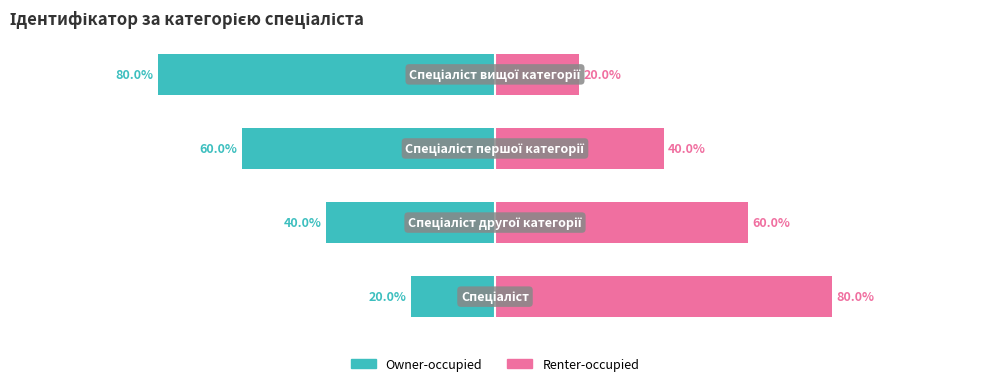

How many Renter-occupied values are between 40 and 80?

3